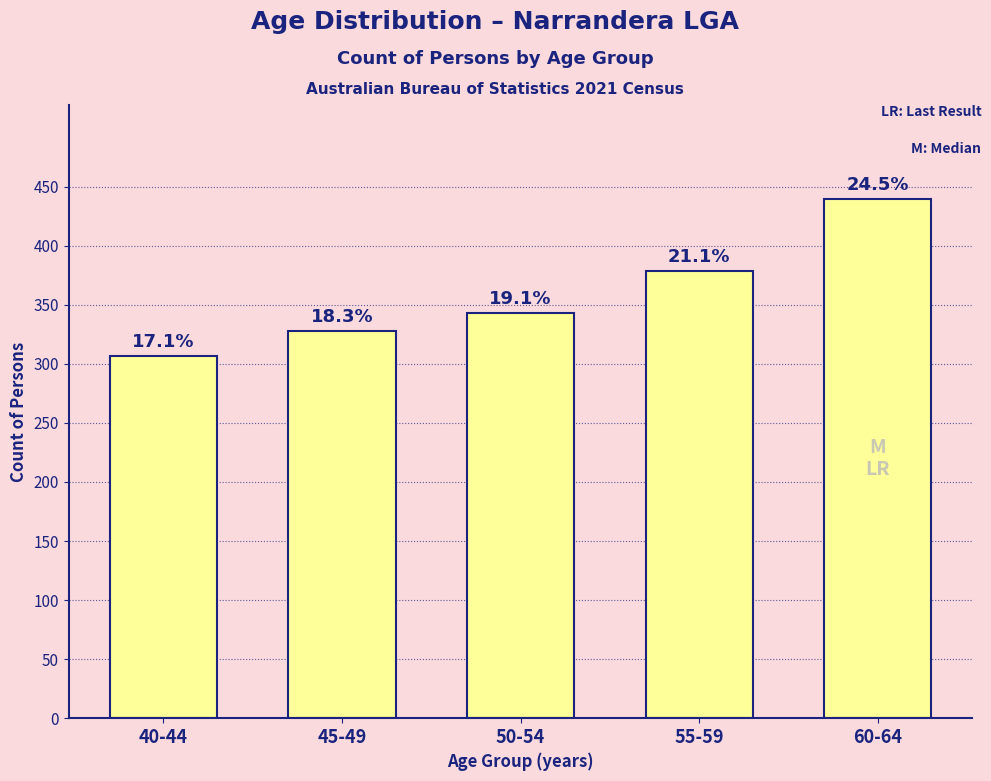

How many bars are there in total?

5